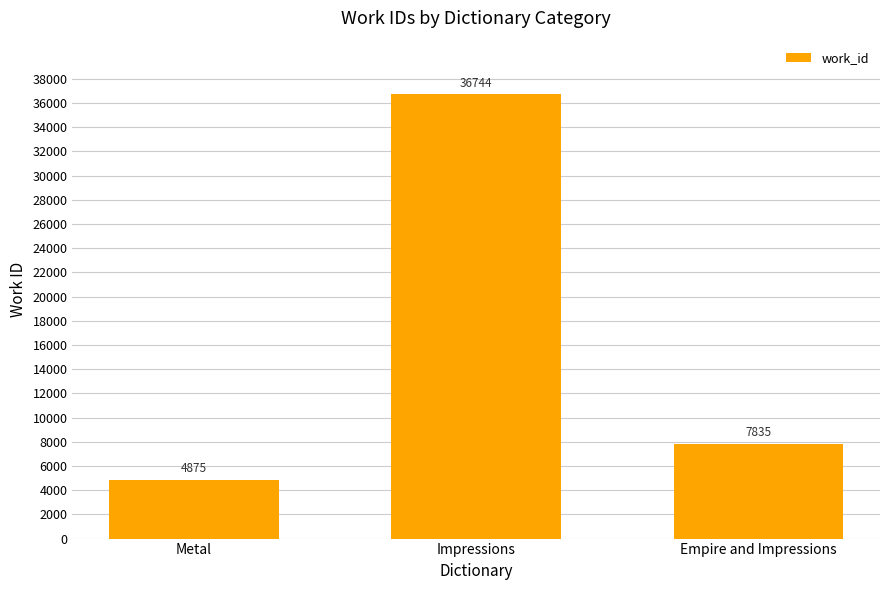

At which label does the data first exceed 7835?

Impressions